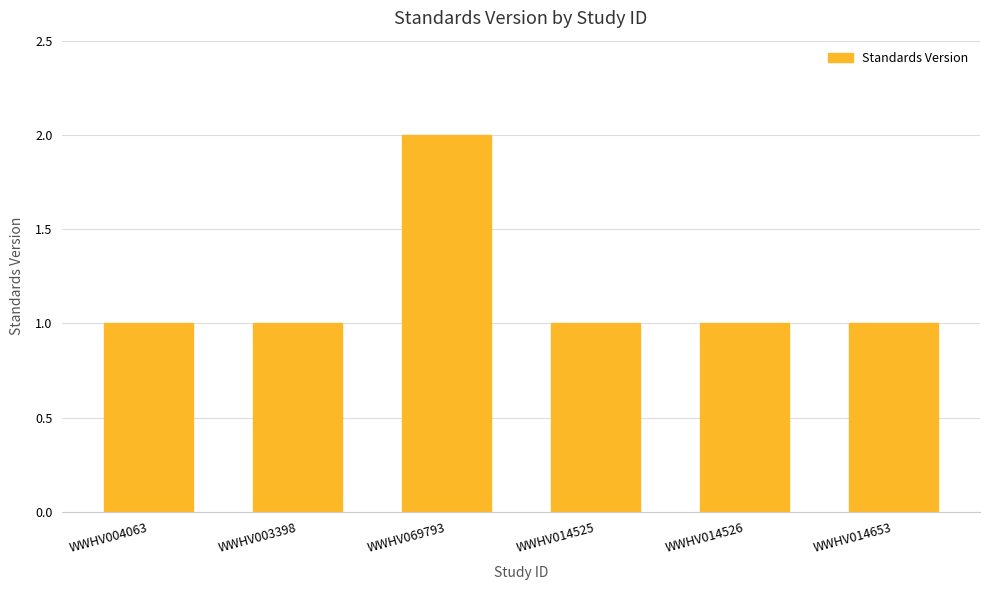

How many bars are there in total?

6